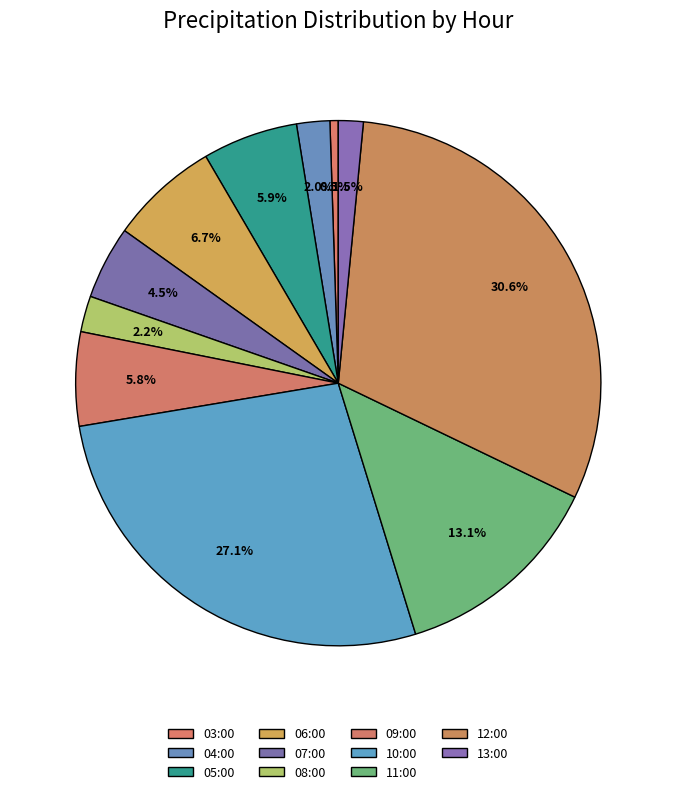

Count the number of slices in the pie.

11